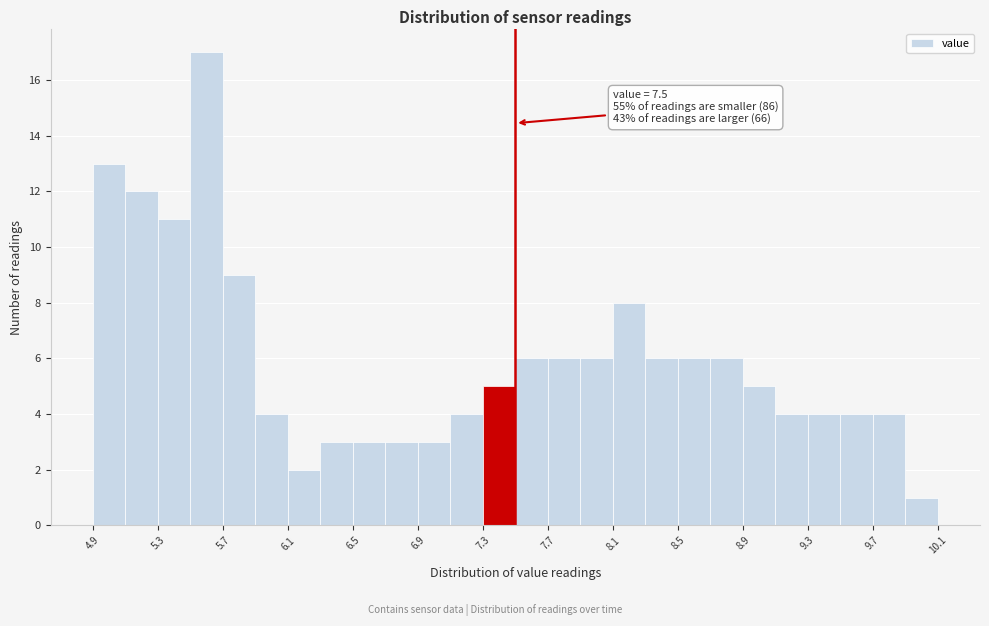

Which range on the x-axis has the tallest bar?

5.5 to 5.7